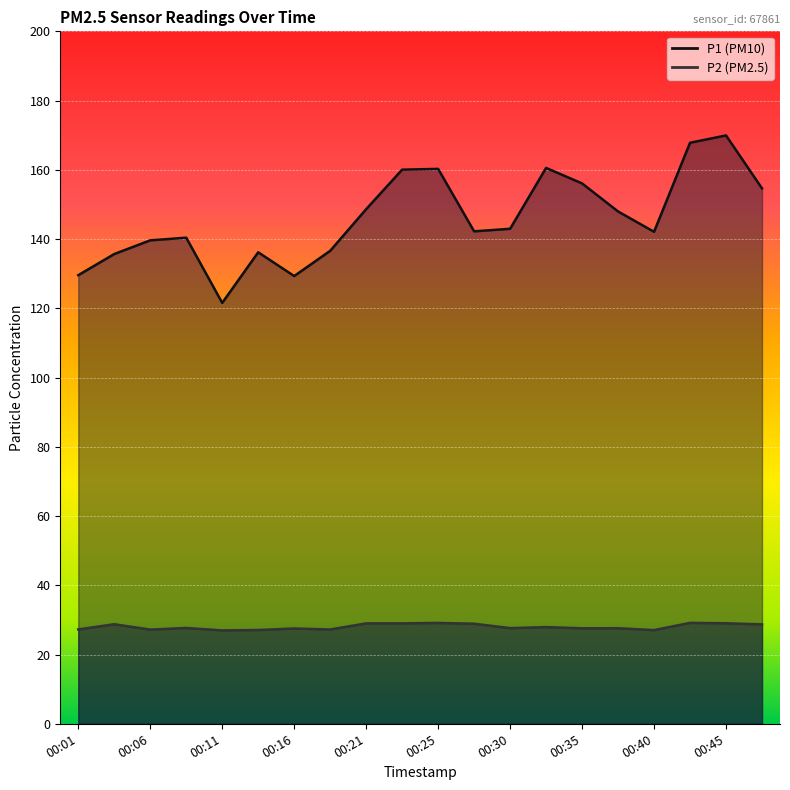

Is the value of P2 at 00:11 greater than the value of P1 at 00:43?

No